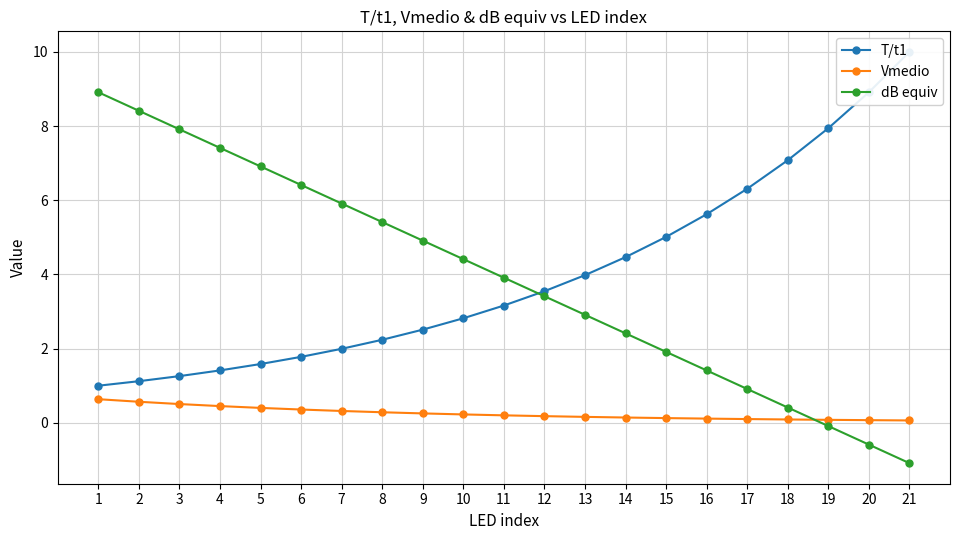

What value does the Vmedio series have at 20?

0.1